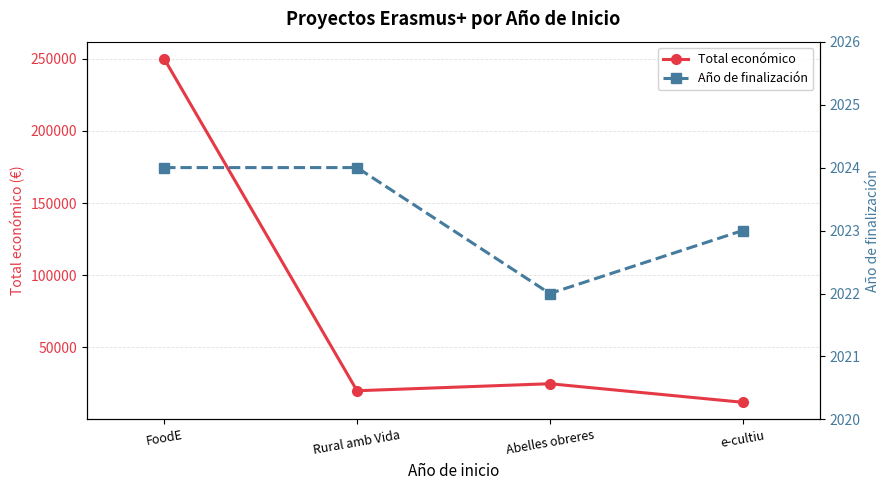

At which category is the sum across all series the highest?

FoodE